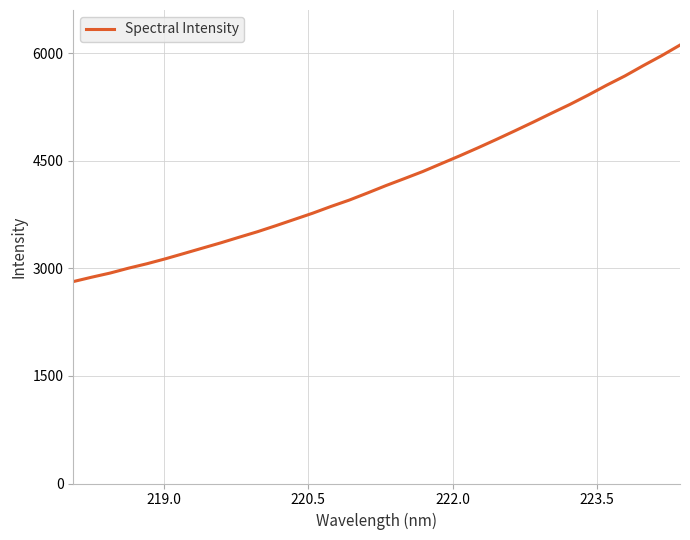

What is the difference between the maximum and minimum values?

3298.1